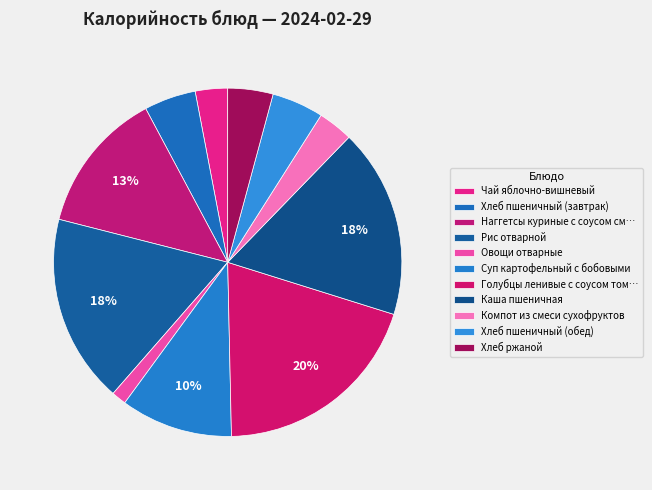

What percentage is the Рис отварной slice, to the nearest percent?

18%